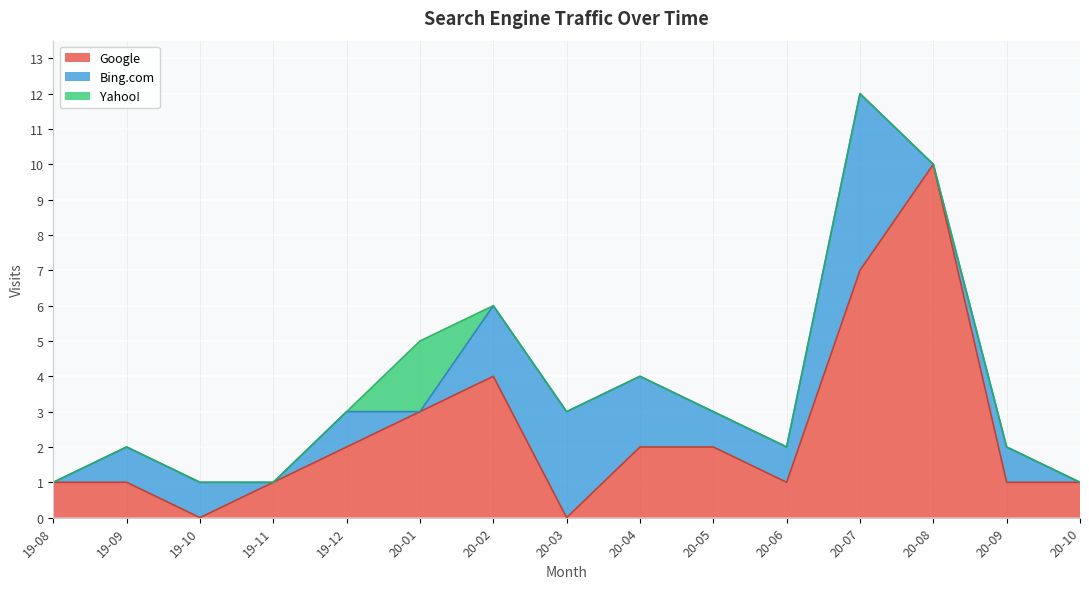

What is the difference between the maximum and minimum values in the Google series?

10